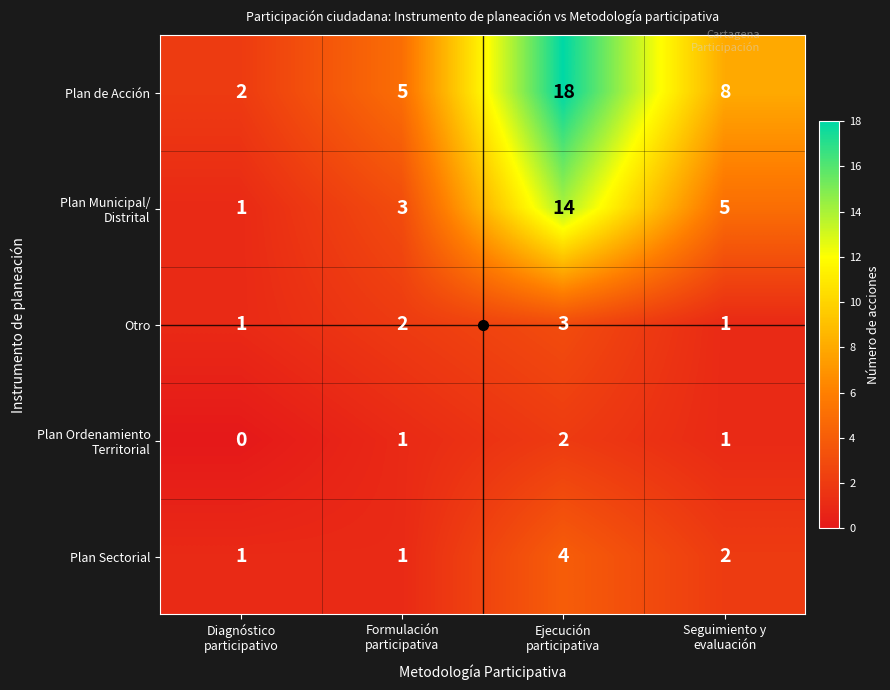

What is the highest value of the Otro series?

3